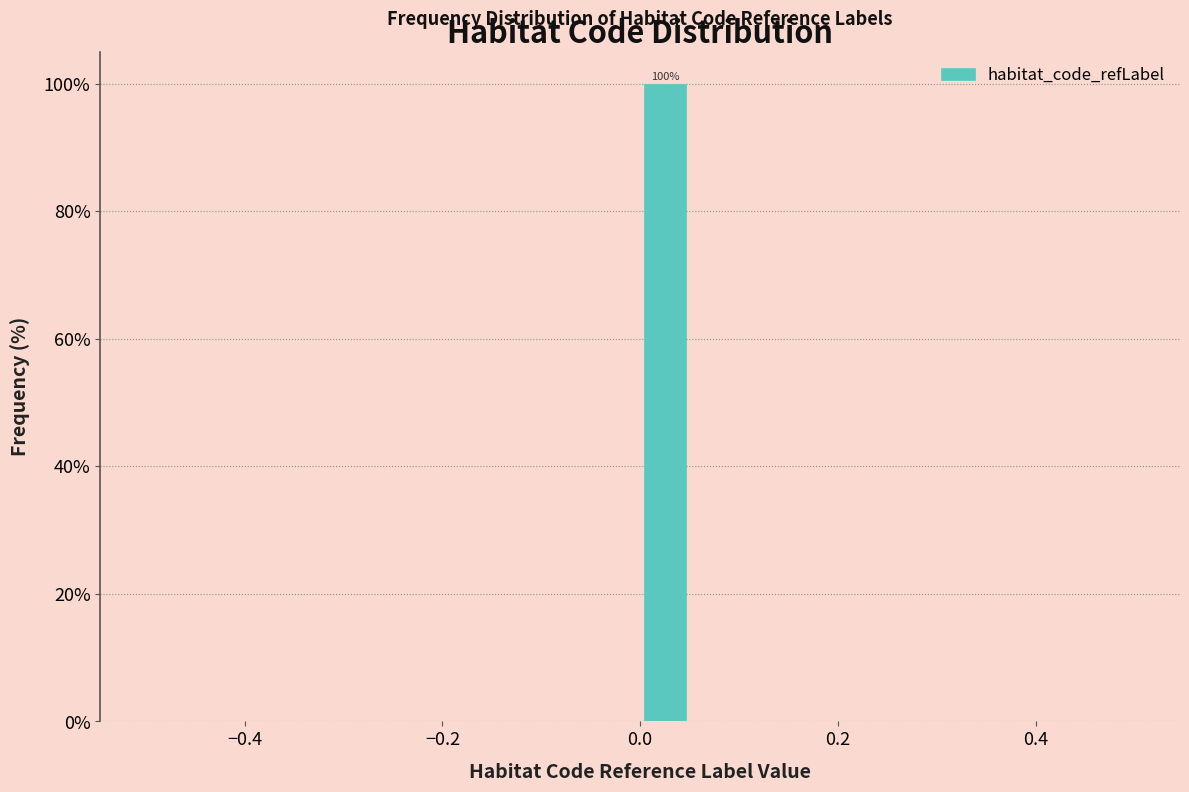

Read against the x-axis, roughly where is the centre of the tallest bar?

0.02